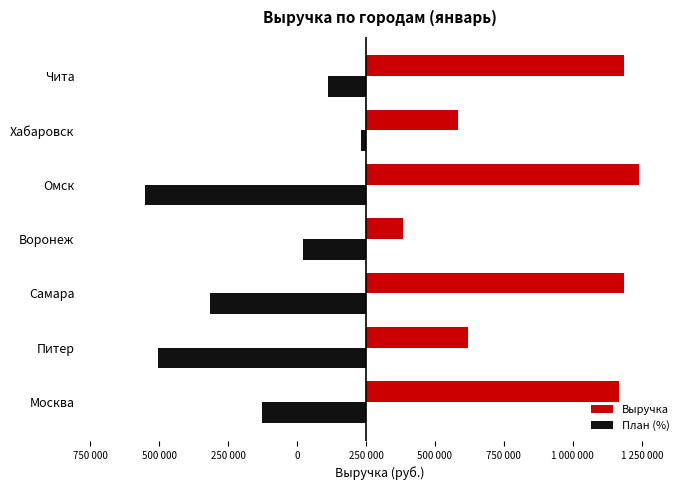

What are all the series names shown in the legend?

Выручка, План (%)